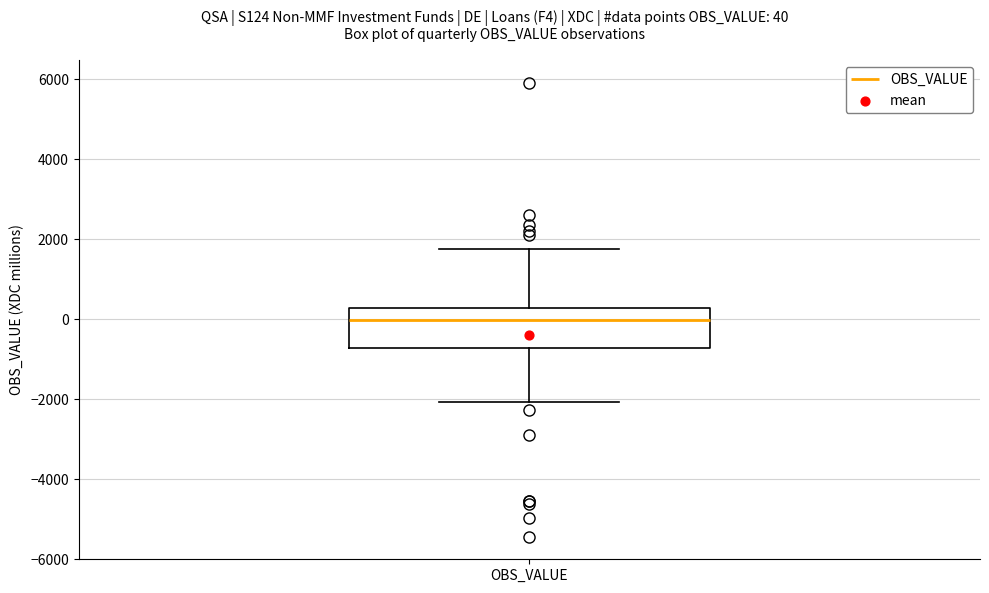

Transcribe this box plot: give where the median line is, the range the box spans, and where the two whiskers end, as read against the y-axis. The values are not printed on the chart, so give them approximately, as read against the axis.

median 0, box -800 to 200, whiskers -2000 to 1800